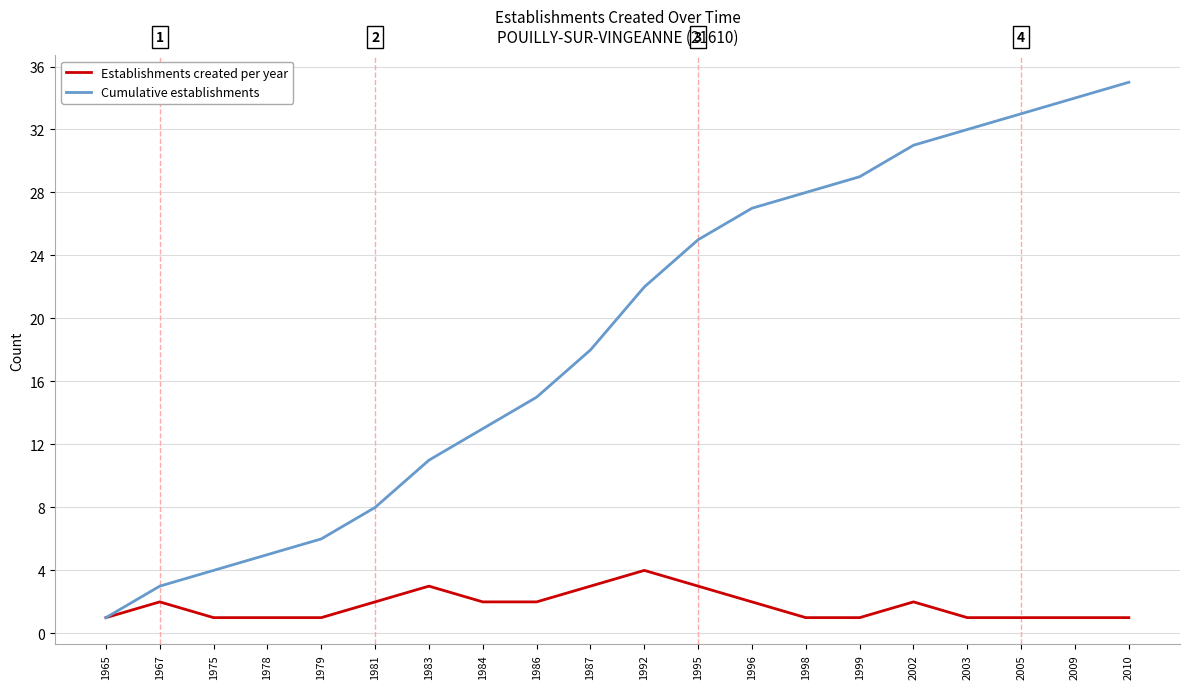

What is the total value across all series at 2002?

33